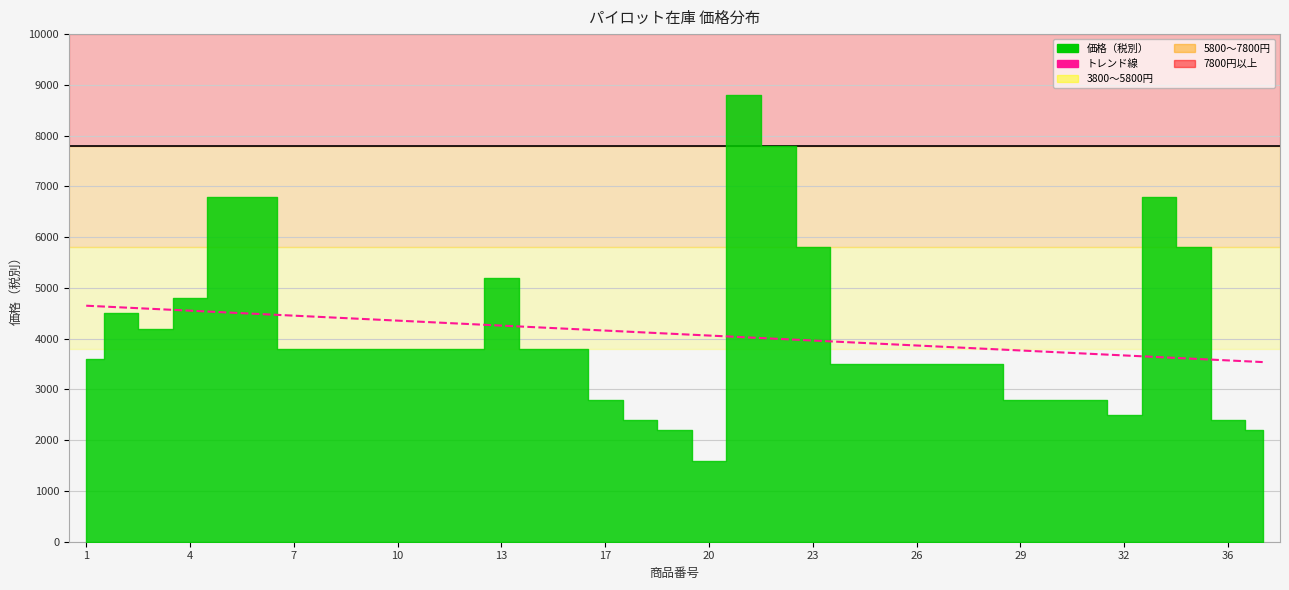

Reading left to right, what are all the values shown in this chart?

3600	4500	4200	4800	6800	6800	3800	3800	3800	3800	3800	3800	5200	3800	3800	2800	2400	2200	1600	8800	7800	5800	3500	3500	3500	3500	3500	2800	2800	2800	2500	6800	5800	2400	2200